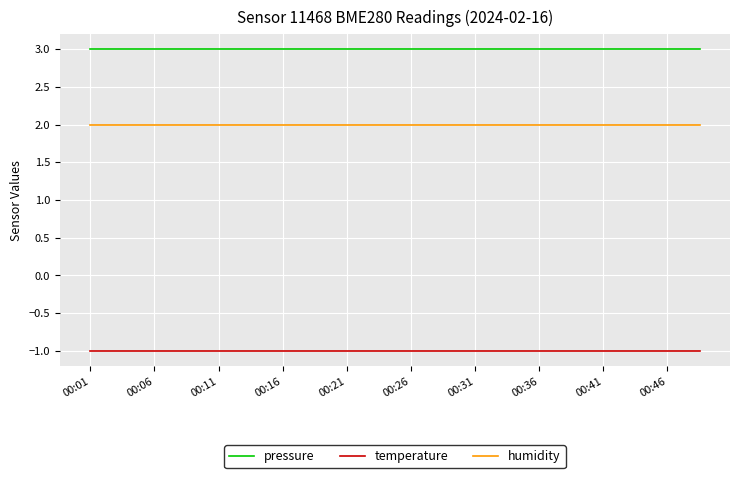

Rank the series by their average value, from highest to lowest.

pressure, humidity, temperature